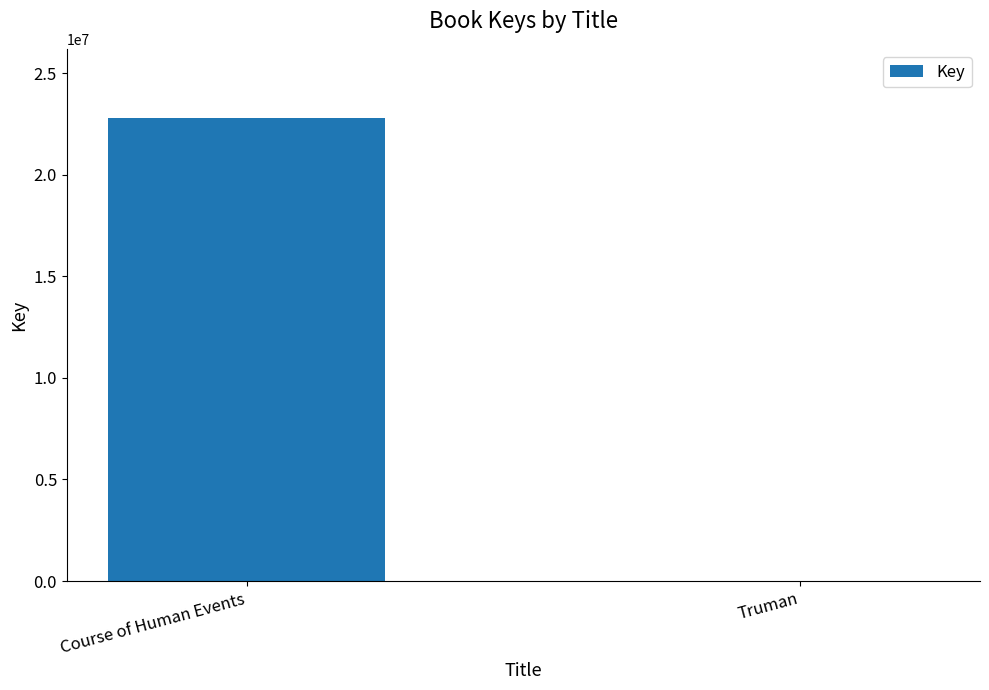

Count the values in the range 1841 to 22773580.

2